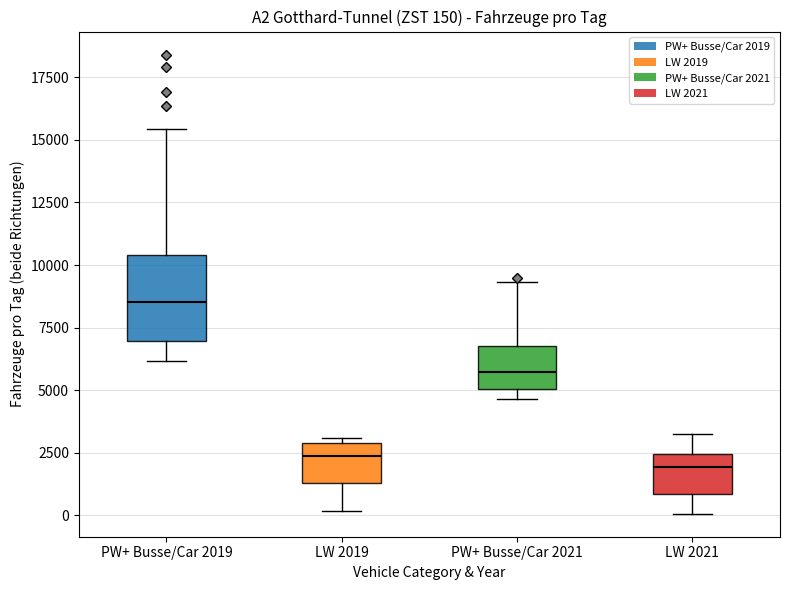

Which box is the tallest, from its lower edge to its upper edge?

PW+ Busse/Car 2019